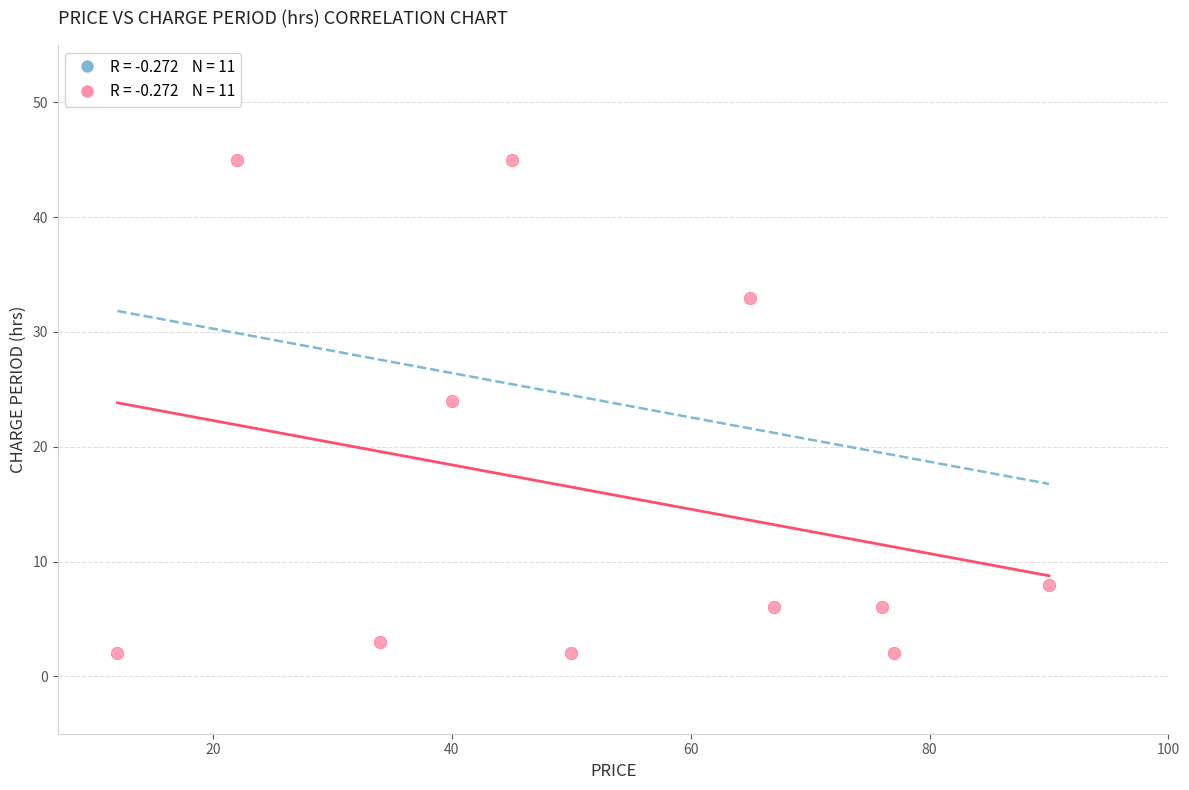

What Y value in the scatter plot is closest to 23?

24